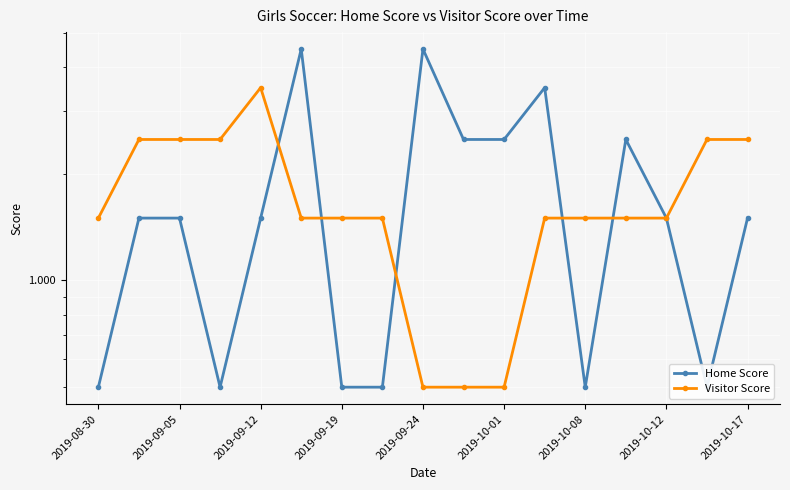

The value of Visitor Score at 2019-09-05 is 1.3. True or false?

False